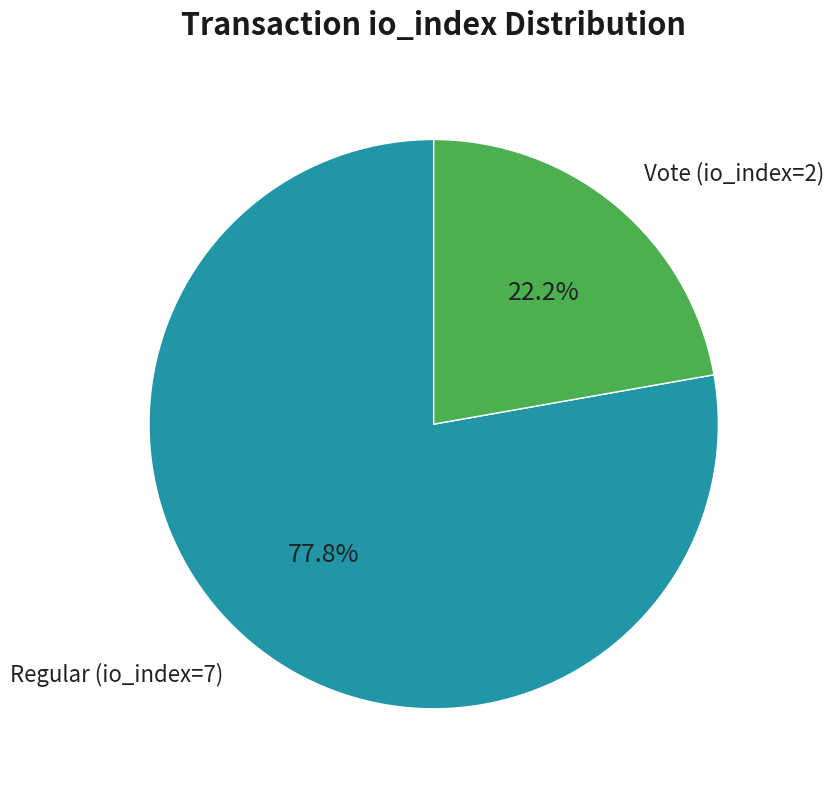

Is Vote (io_index=2) the majority of the pie?

No